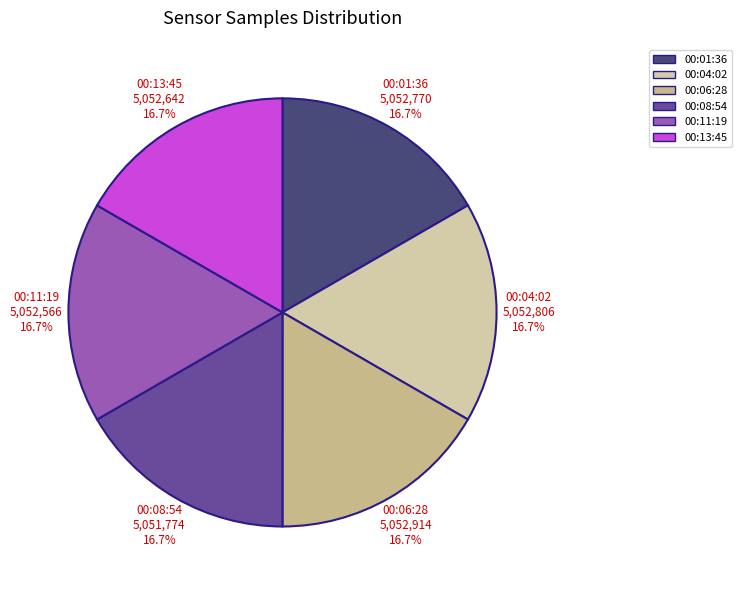

Is there any slice that represents more than half of the pie?

No